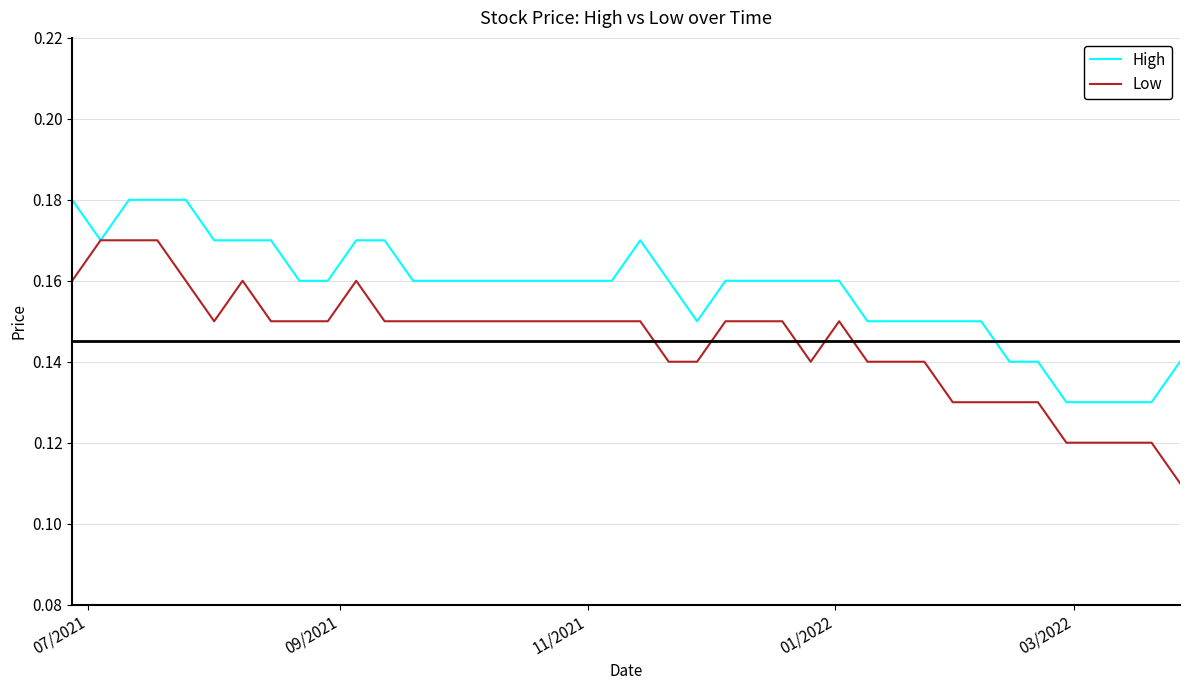

Rank the series by their maximum value, from lowest to highest.

Low, High